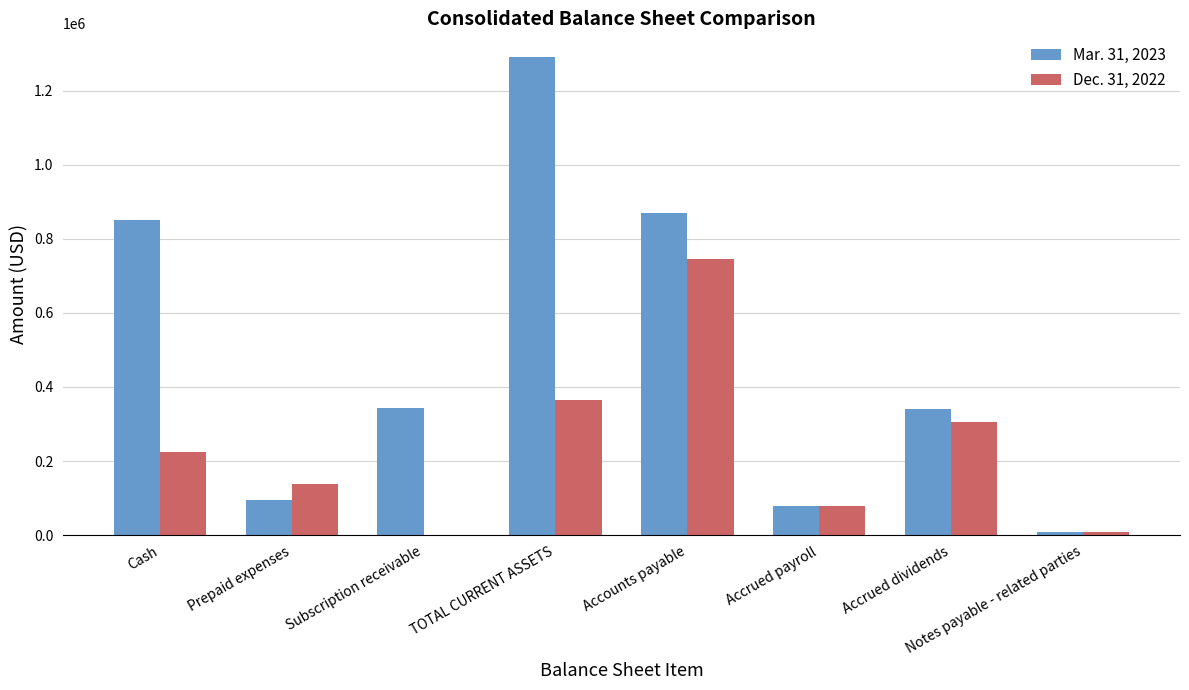

Is the value of Mar. 31, 2023 at Notes payable - related parties greater than the value of Dec. 31, 2022 at TOTAL CURRENT ASSETS?

No